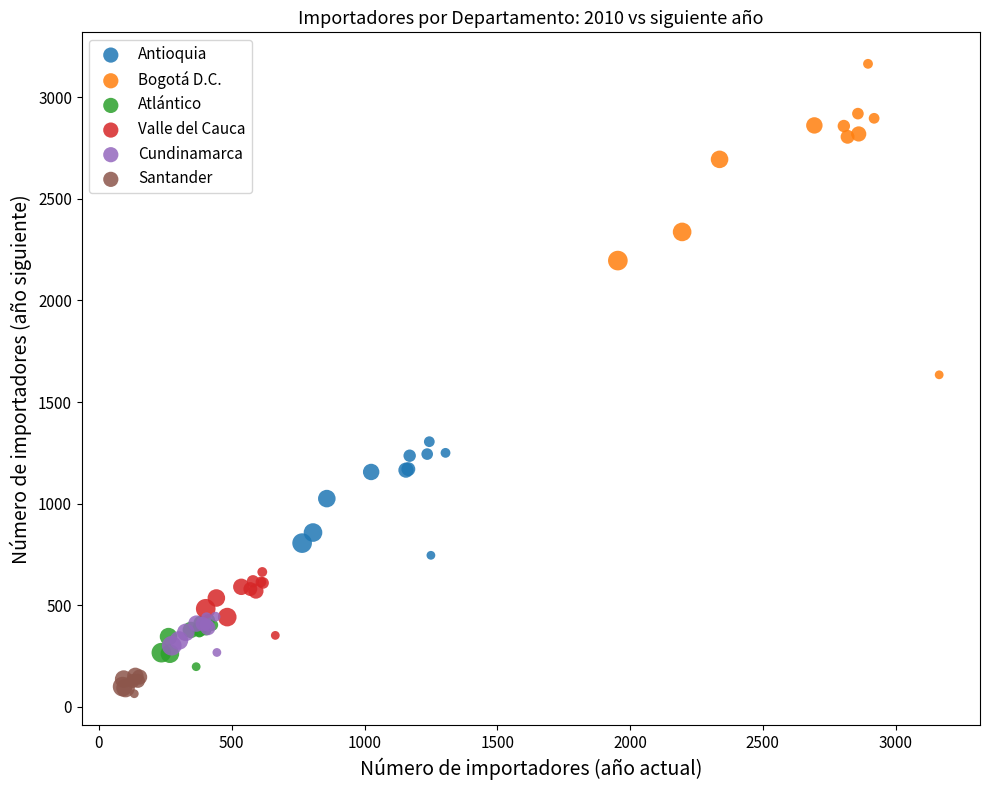

Which series contains the lowest Y value?

Santander